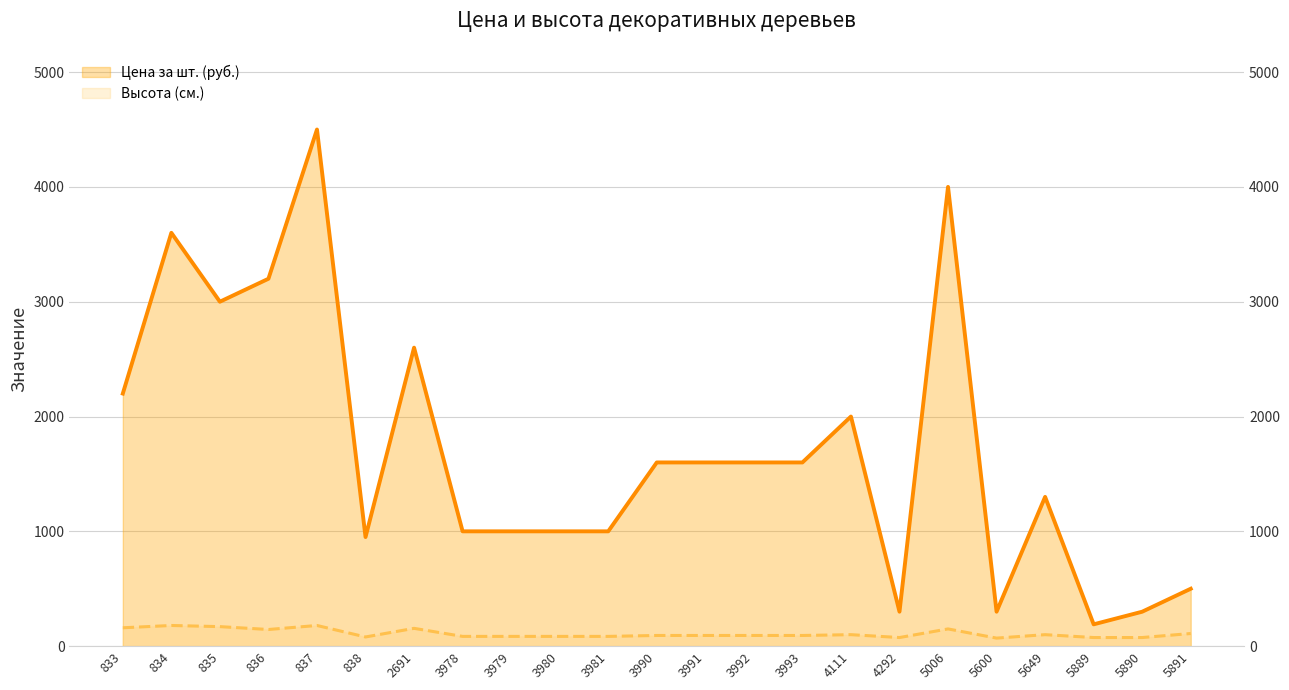

Reading left to right, extract all data points from this chart.

Цена за шт. (руб.): 833=2200	834=3600	835=3000	836=3200	837=4500	838=950	2691=2600	3978=1000	3979=1000	3980=1000	3981=1000	3990=1600	3991=1600	3992=1600	3993=1600	4111=2000	4292=300	5006=4000	5600=300	5649=1300	5889=190	5890=300	5891=500
Высота (см.): 833=160	834=180	835=170	836=145	837=180	838=80	2691=155	3978=85	3979=85	3980=85	3981=85	3990=93	3991=93	3992=93	3993=93	4111=100	4292=75	5006=150	5600=70	5649=100	5889=75	5890=75	5891=110